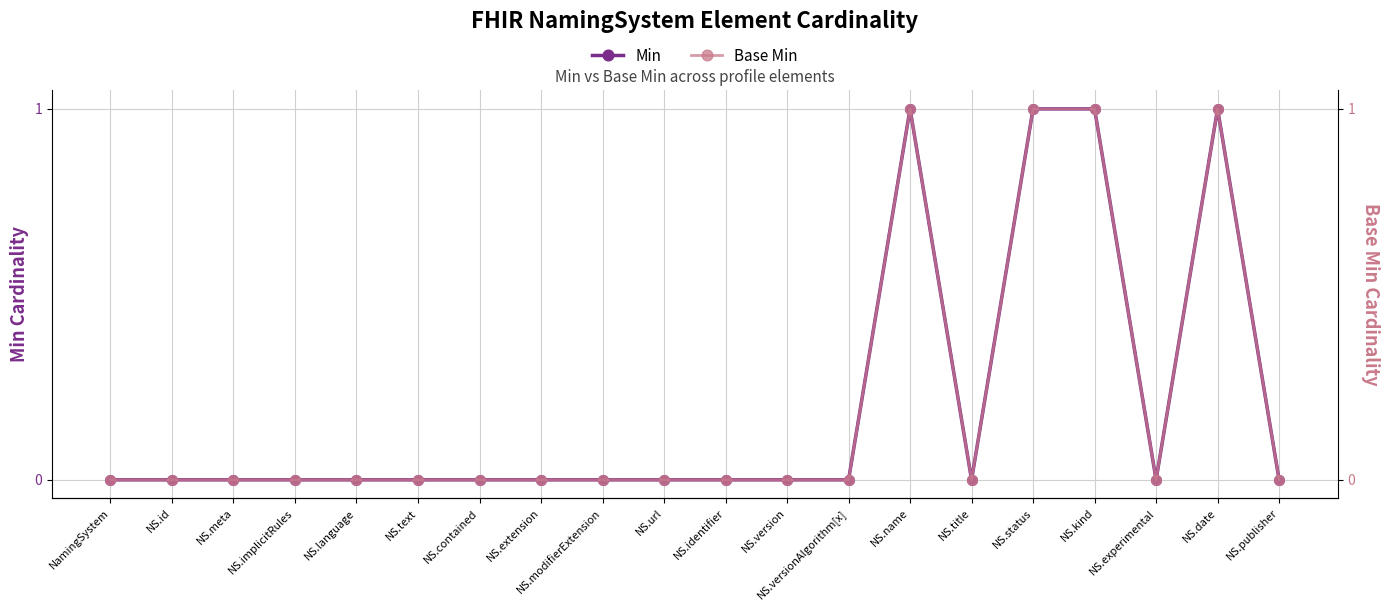

The value of Base Min at NS.url is 0. True or false?

False